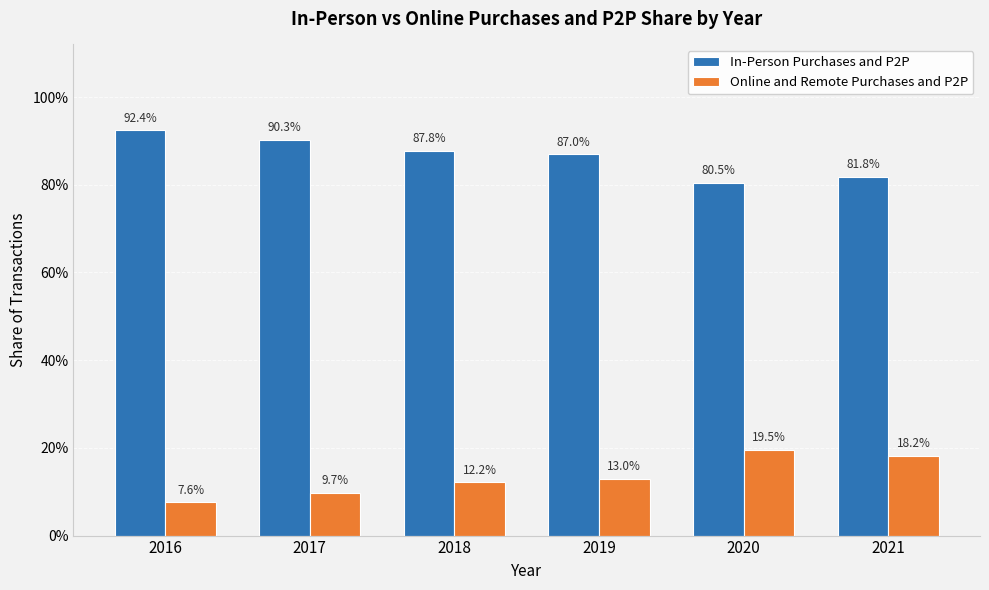

What is the average value of the Online and Remote Purchases and P2P series?

0.1